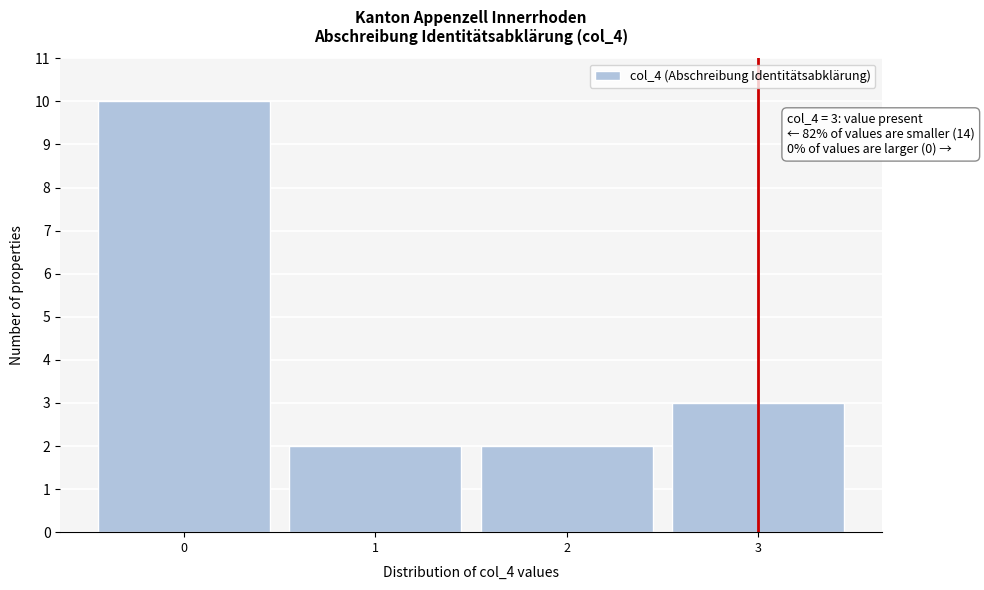

Which range on the x-axis has the tallest bar?

-0.5 to 0.5